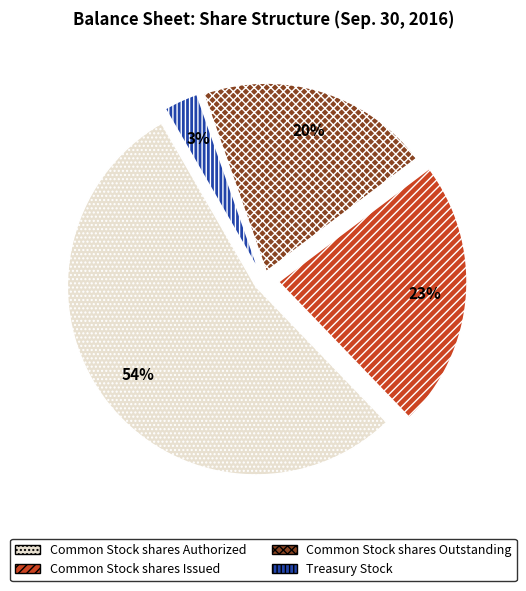

How many segments does this pie chart have?

4